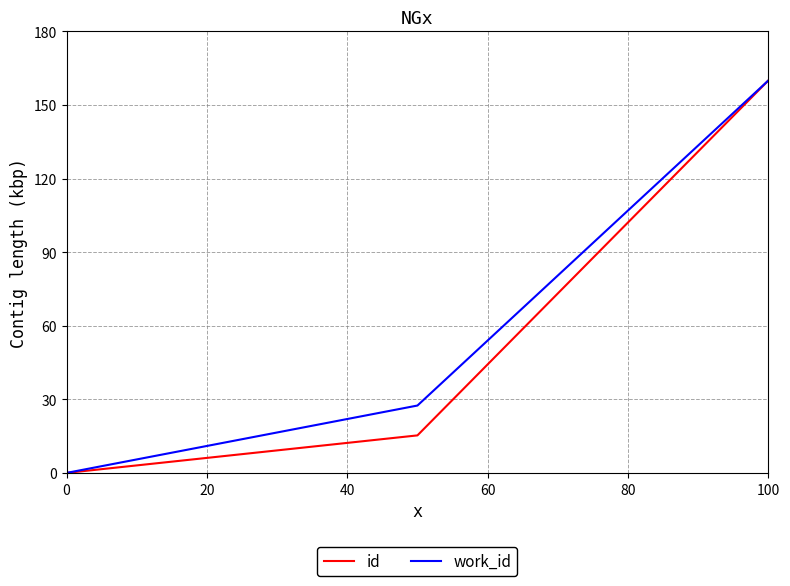

What is the difference between the maximum and minimum values in the id series?

160.0